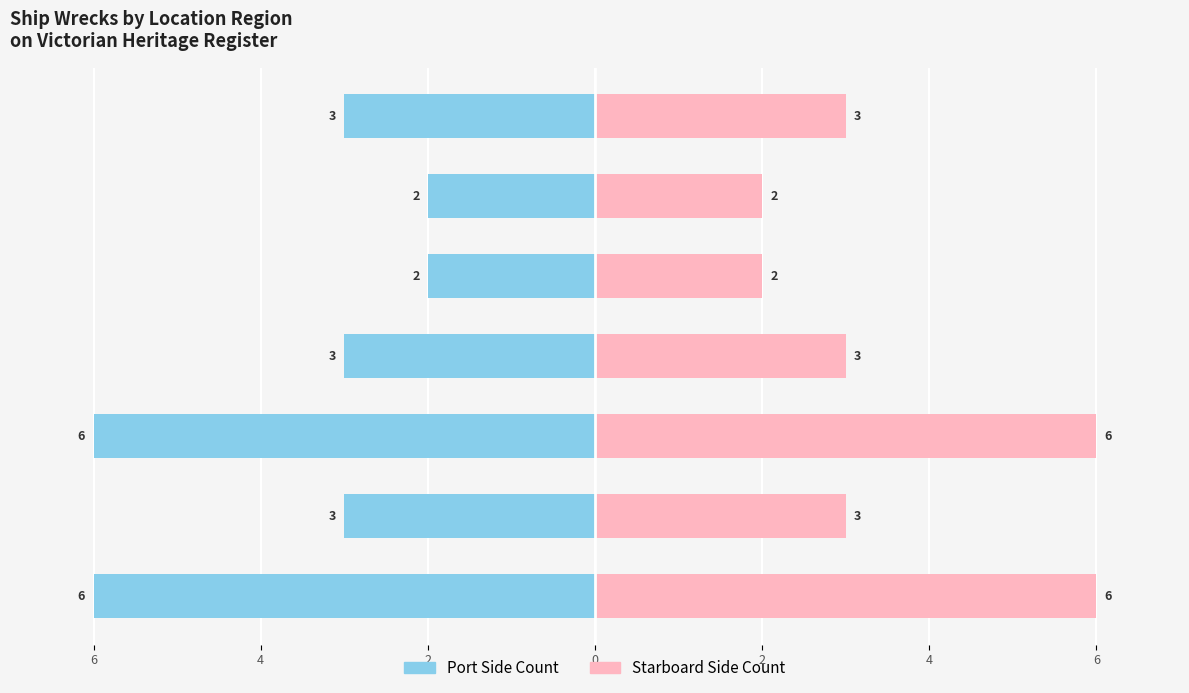

What is the label of the 3rd bar from the left?

East Coast